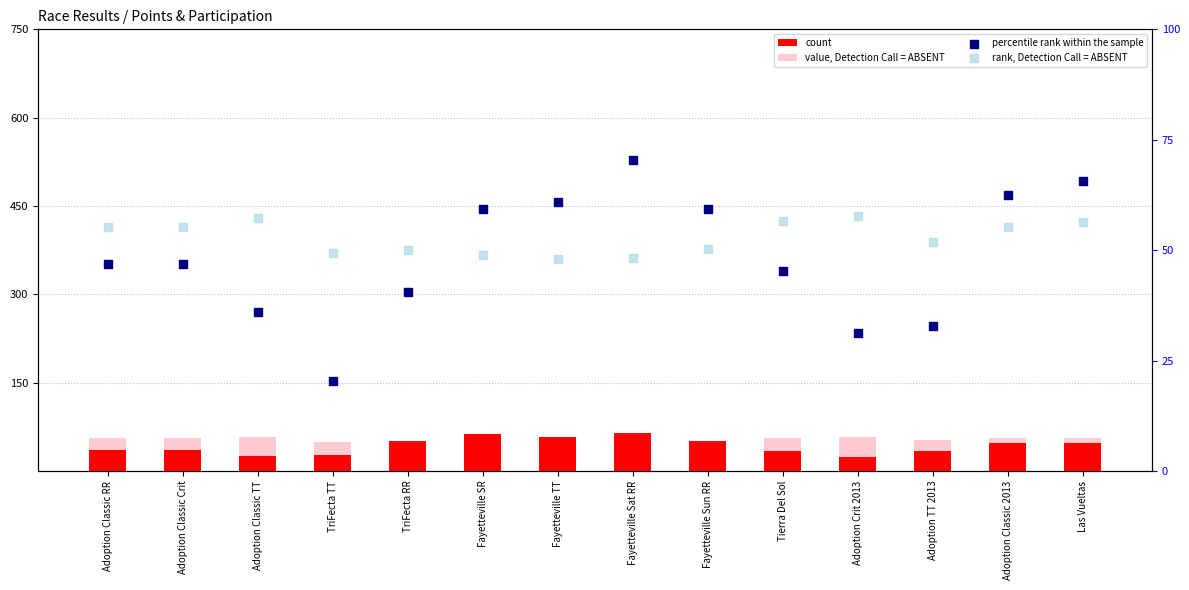

Which series has the largest total across all categories?

value, Detection Call = ABSENT